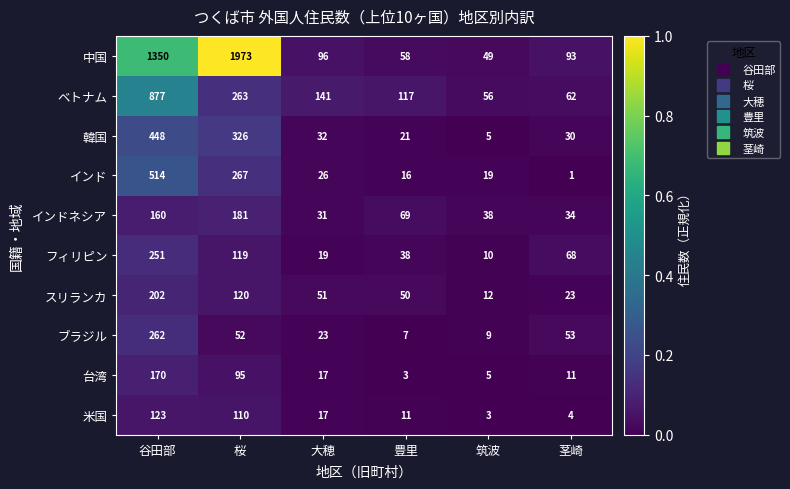

The value of インドネシア at 桜 is 97. True or false?

False